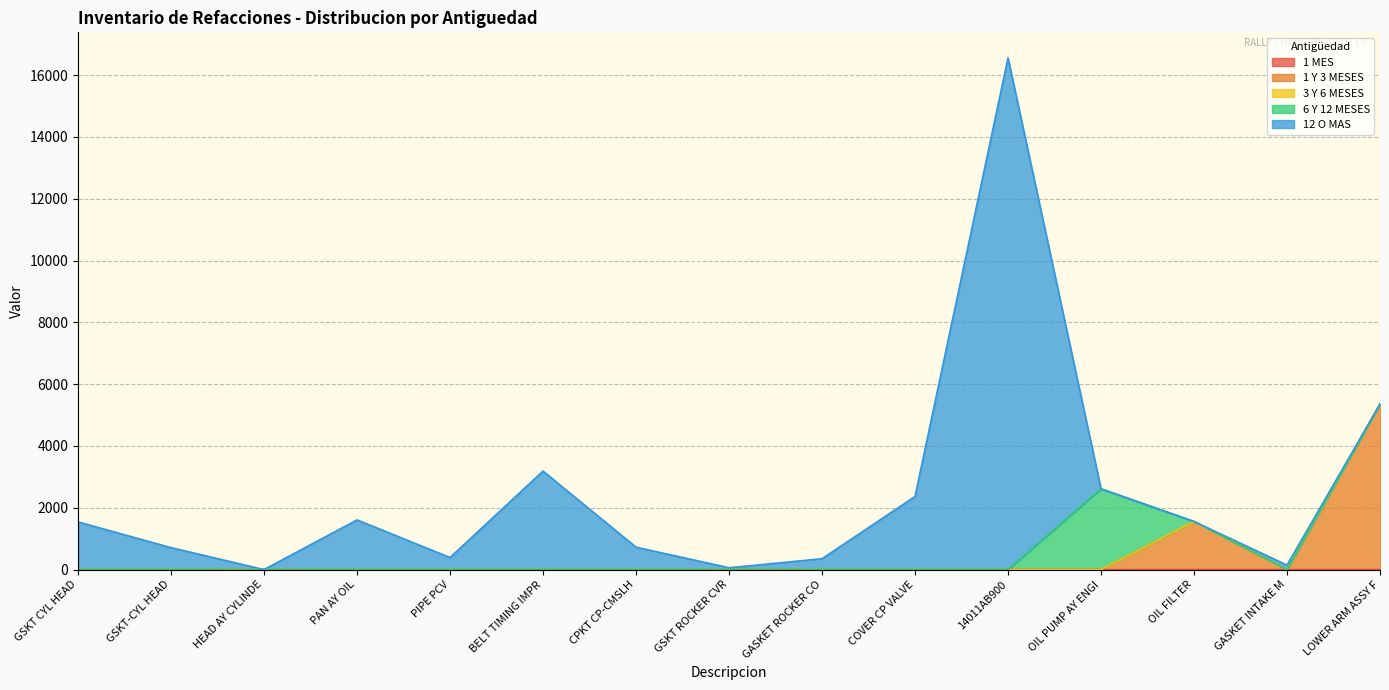

What position from the left is GASKET ROCKER CO?

9